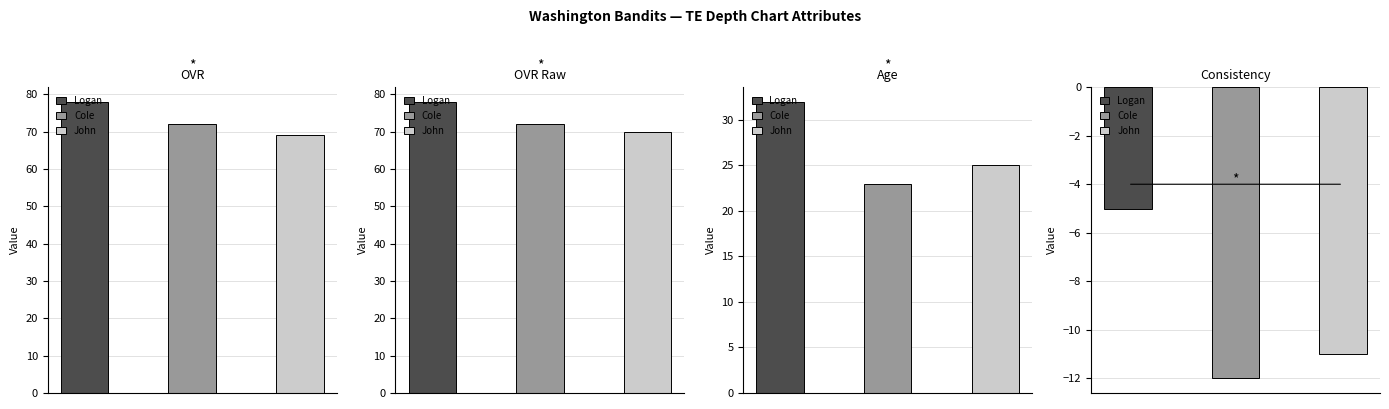

Rank the series by their maximum value, from highest to lowest.

ovr, ovr_raw, age, consistency